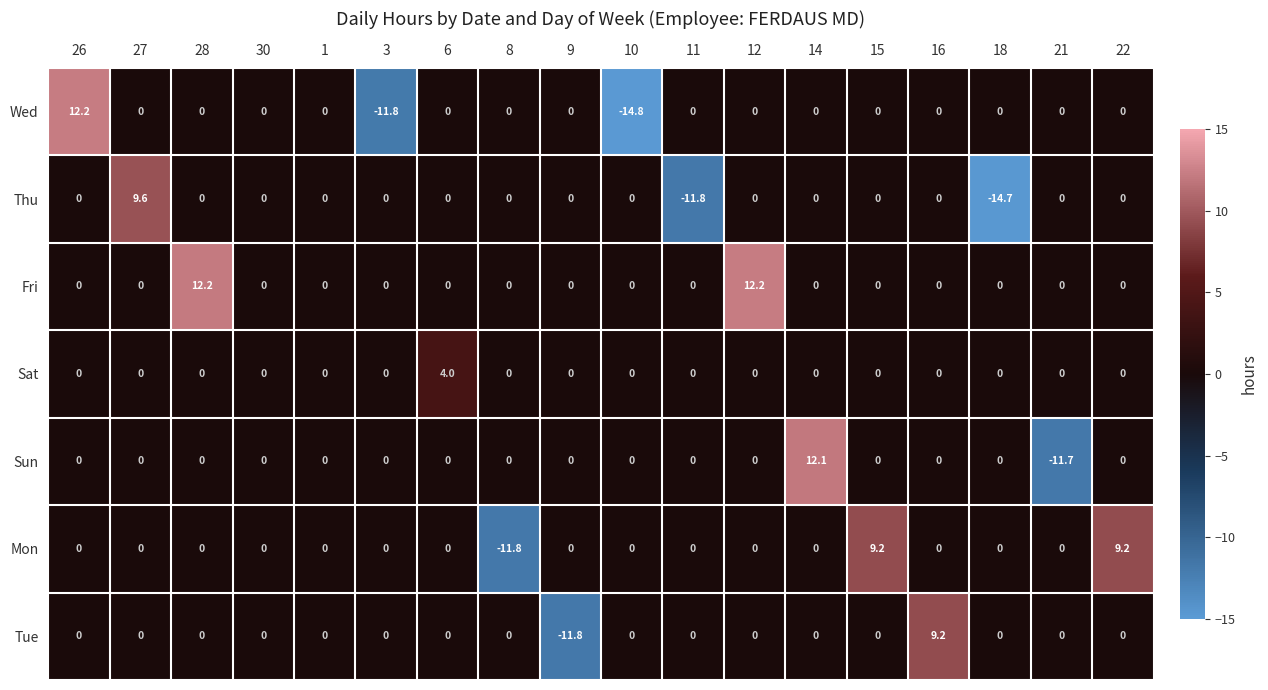

What is the smallest value displayed?

-14.8